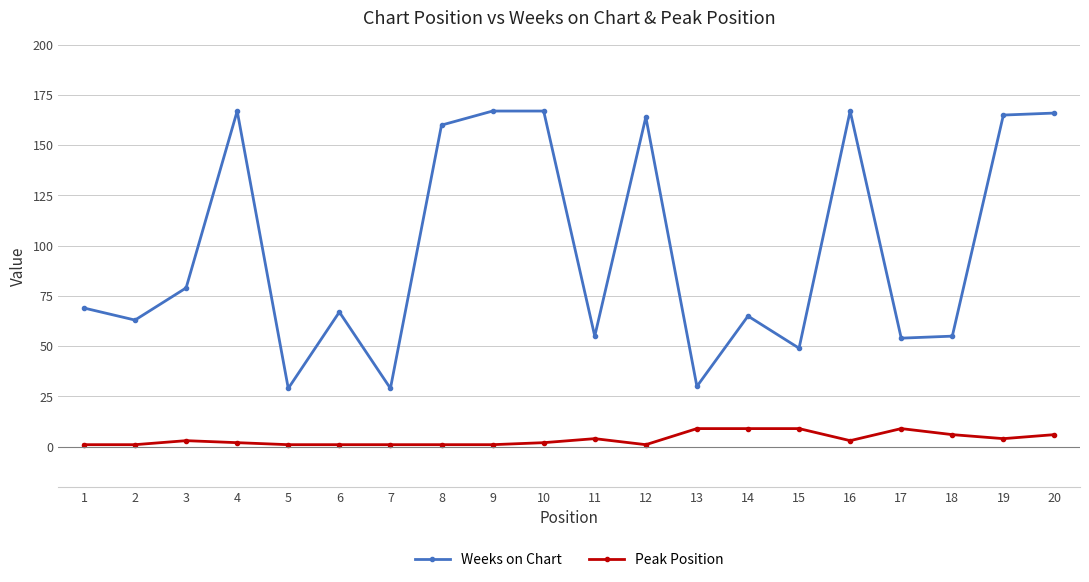

Reading right to left, extract all data points from this chart.

Weeks on Chart: 166	165	55	54	167	49	65	30	164	55	167	167	160	29	67	29	167	79	63	69
Peak Position: 6	4	6	9	3	9	9	9	1	4	2	1	1	1	1	1	2	3	1	1